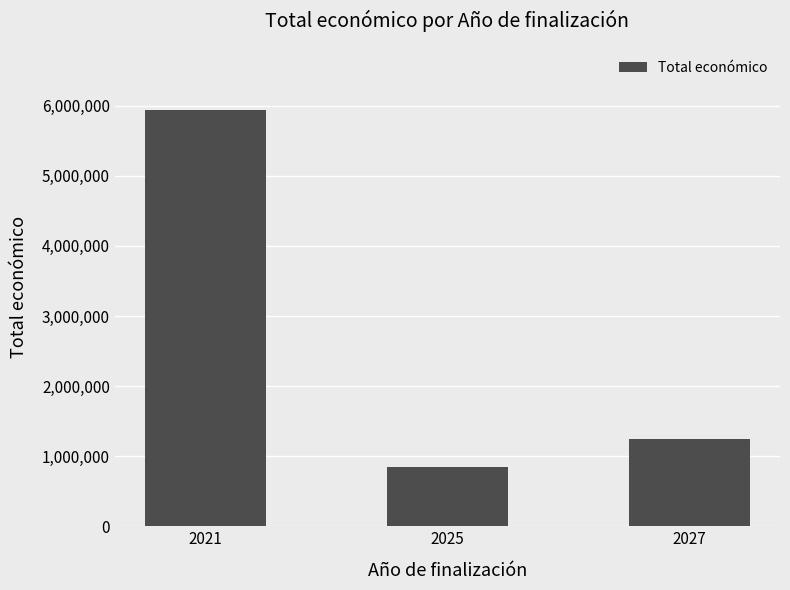

List the labels in order of value, largest first.

2021, 2027, 2025